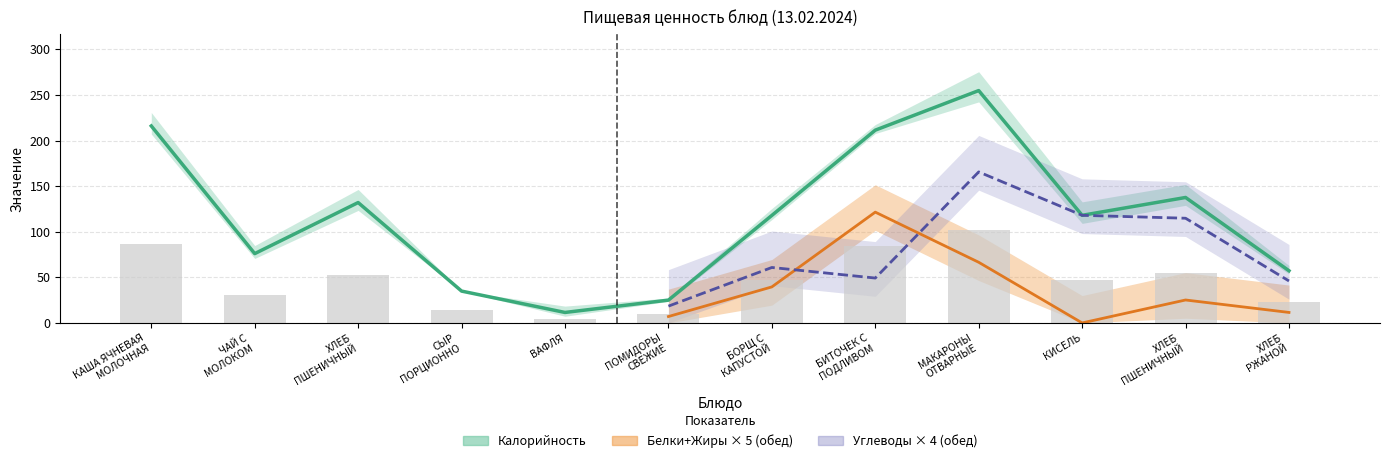

Which series has the largest range (max minus min)?

Калорийность